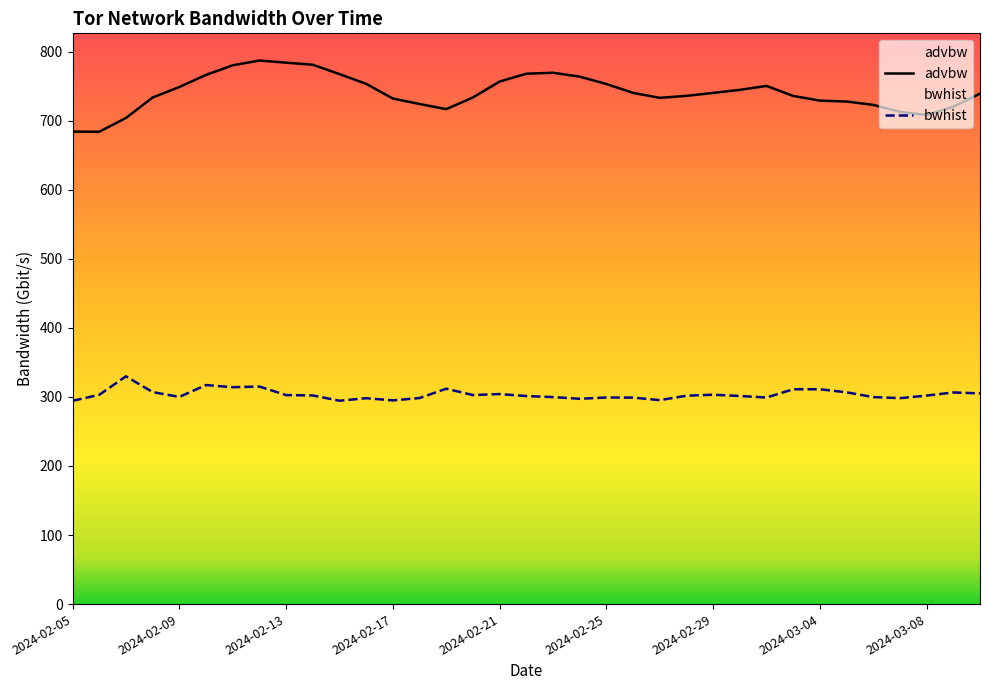

How many distinct data groups are displayed?

2